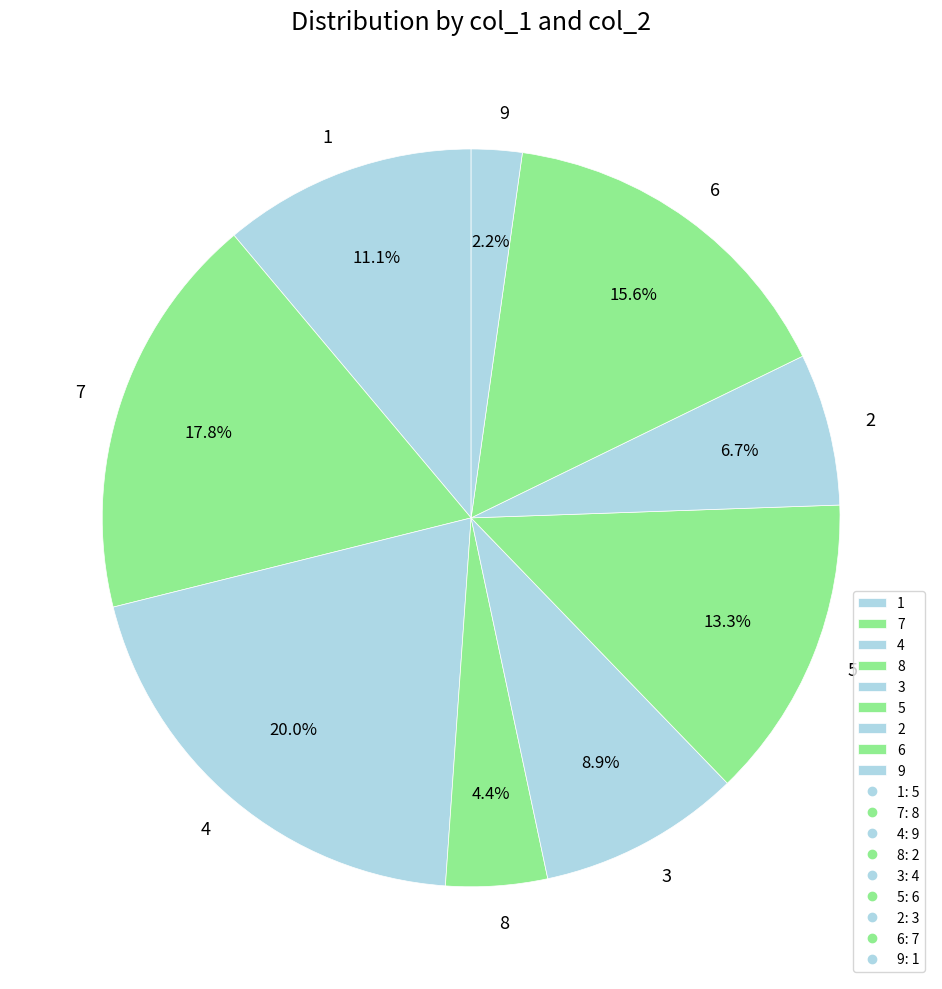

To the nearest percent, what is the average slice percentage?

11%